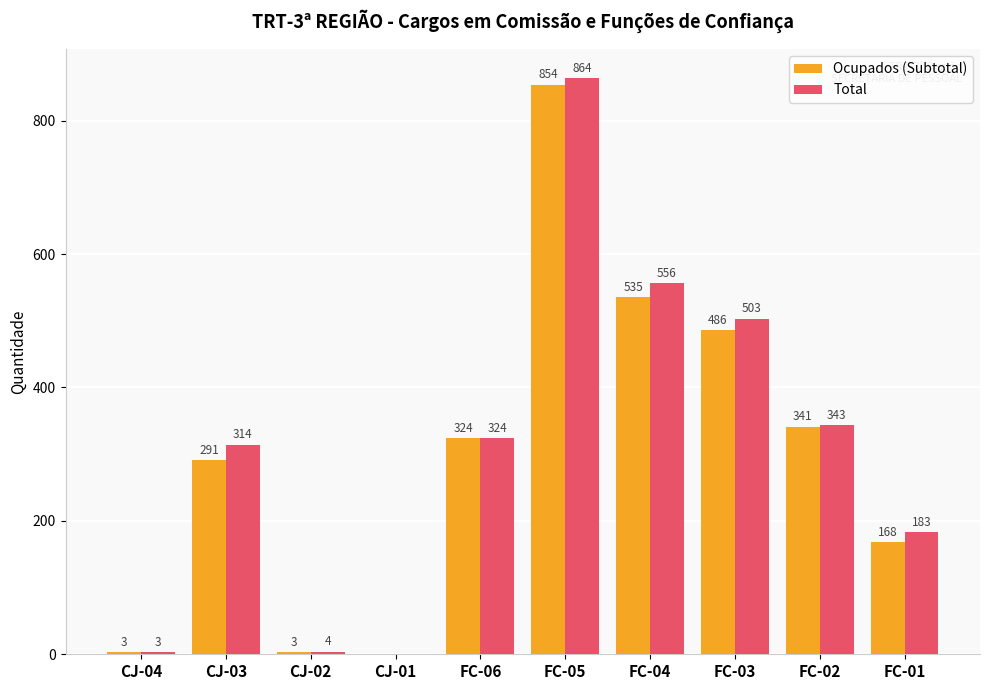

Which series has the largest total across all categories?

Total